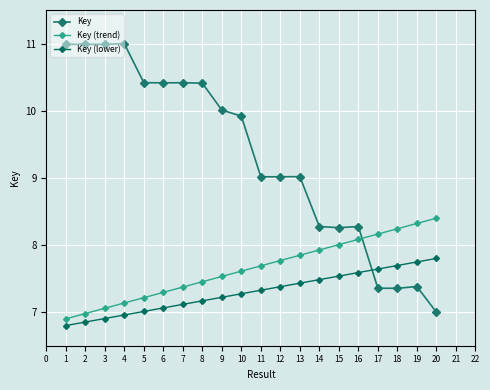

Which series has the widest spread of values?

Key